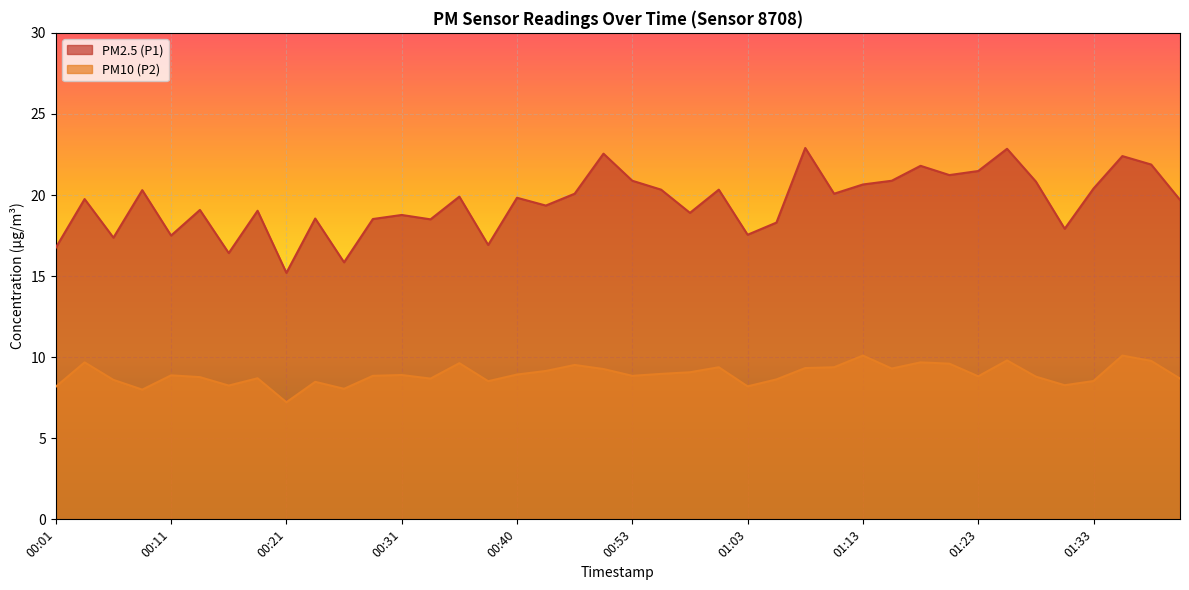

In PM2.5 (P1), how many points are lower than both neighbors (excluding endpoints)?

13